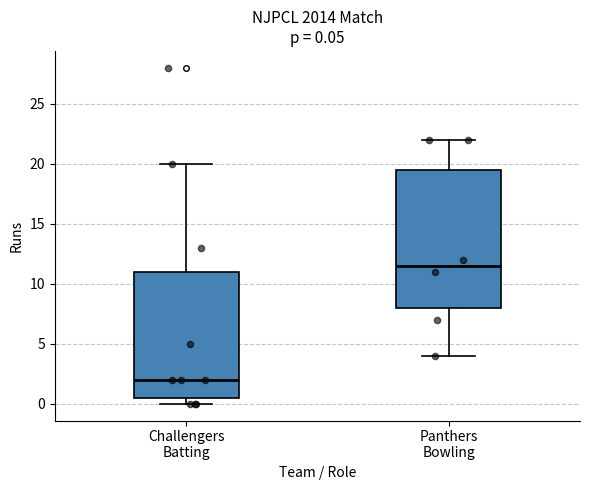

Which box's median line is the highest?

Panthers Bowling